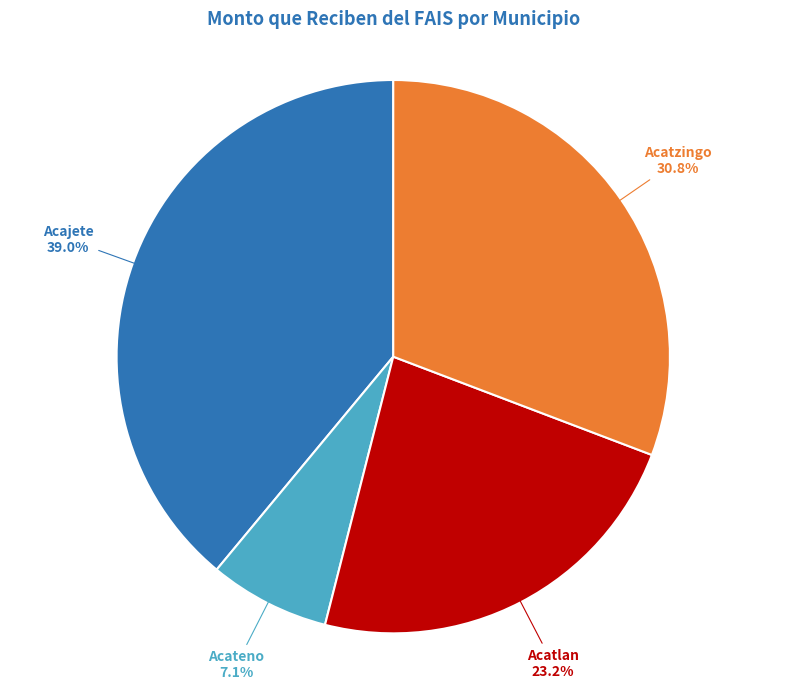

Does any single category account for the majority?

No